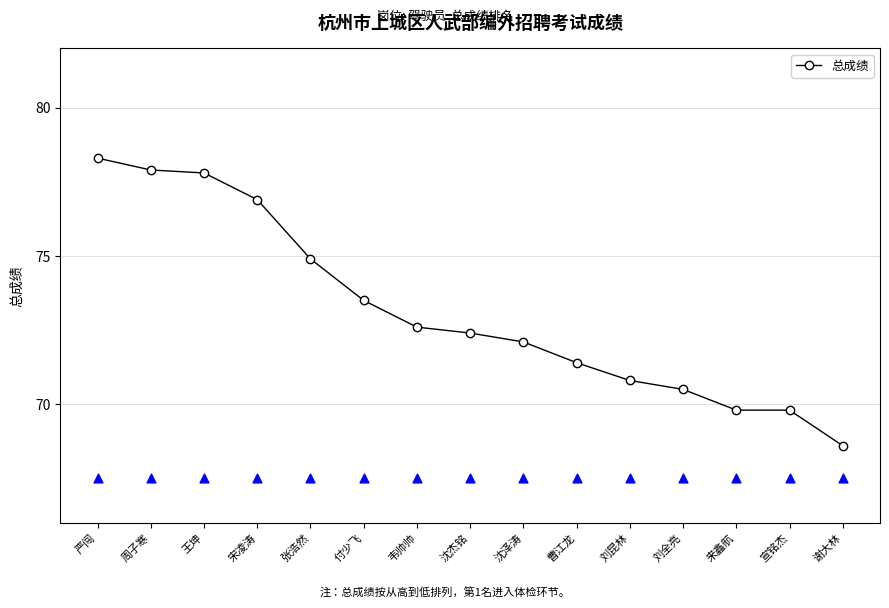

What is the change in value from 张浩然 to 曹江龙?

-3.5